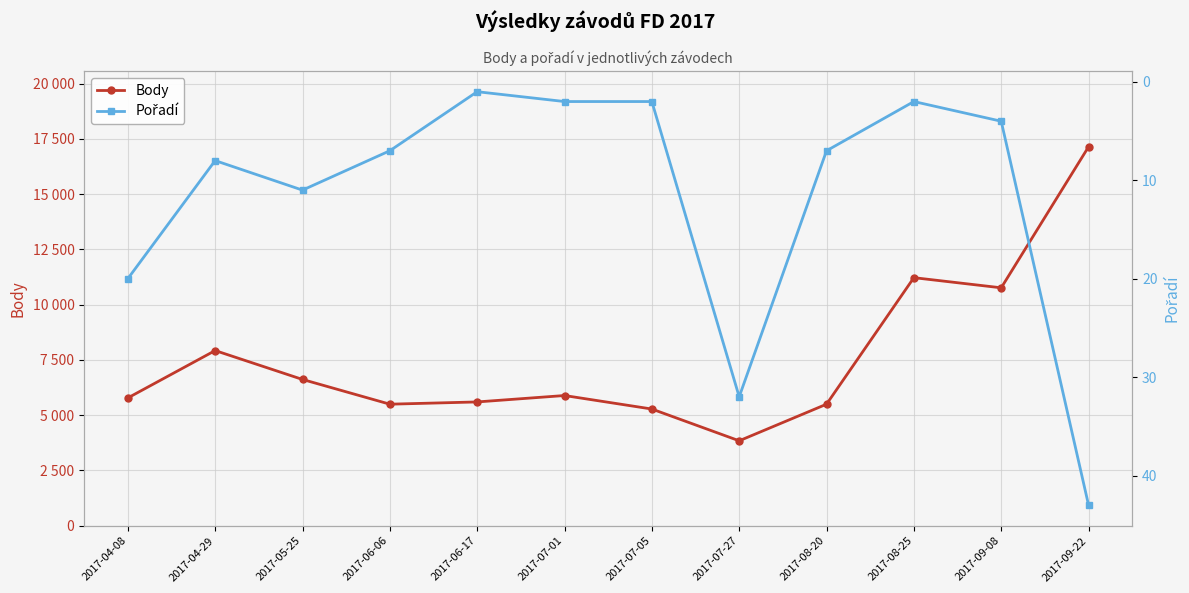

Count the number of categories in the chart.

12